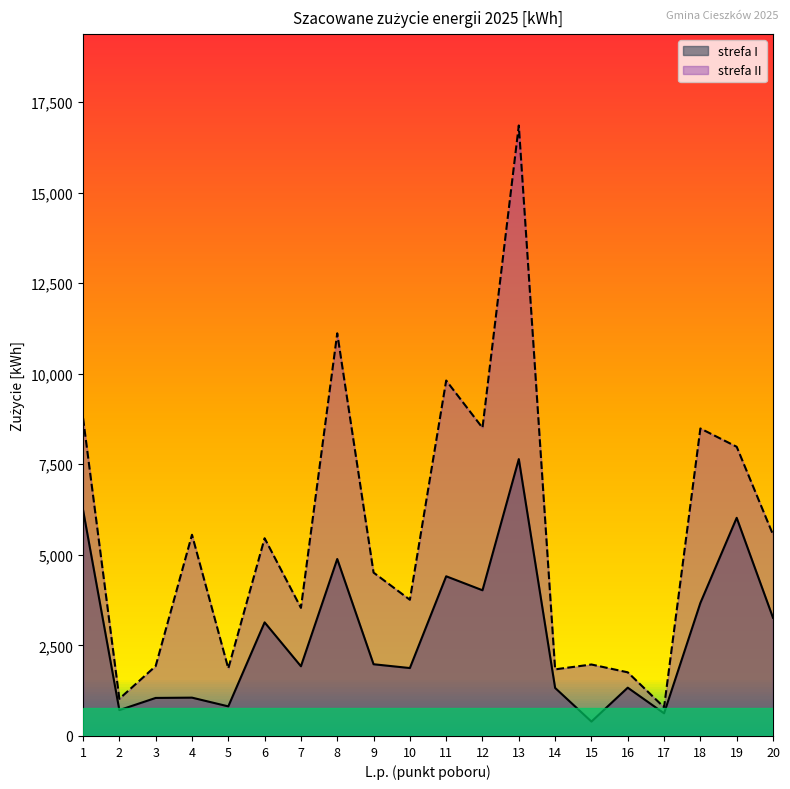

List the labels in order of strefa II value, largest first.

13, 8, 11, 1, 12, 18, 19, 20, 4, 6, 9, 10, 7, 15, 3, 5, 14, 16, 2, 17